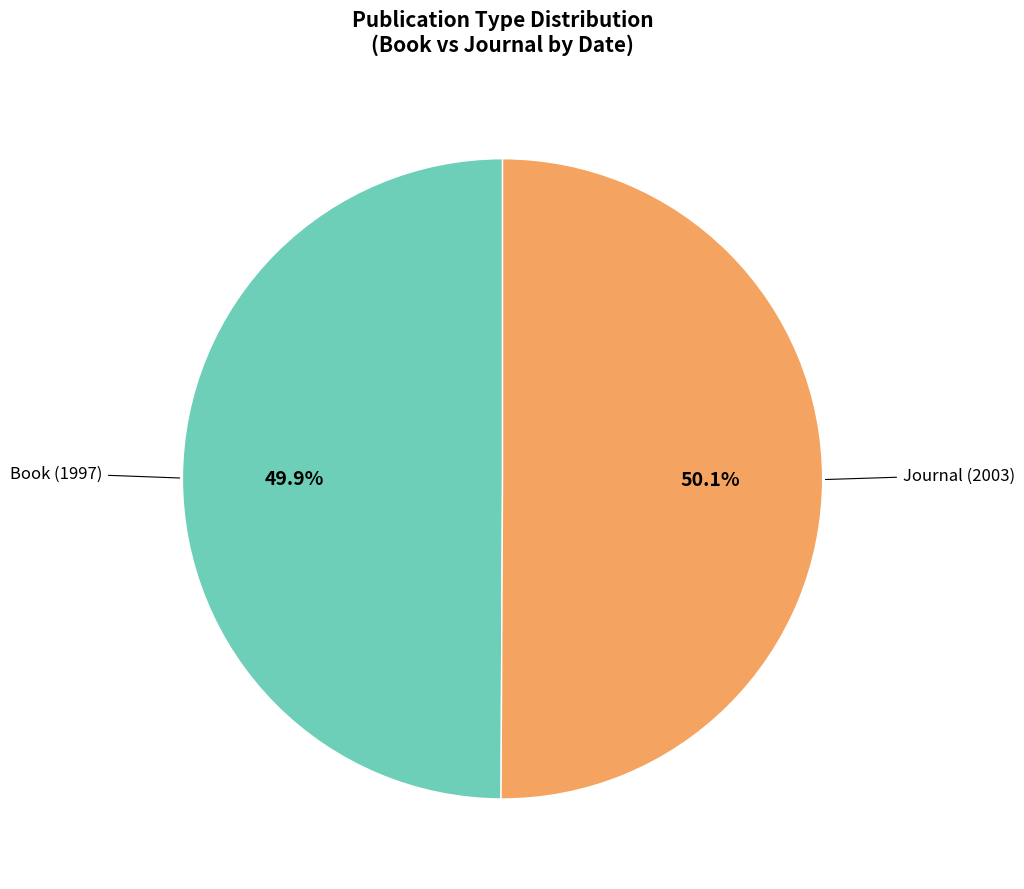

Count the number of slices in the pie.

2